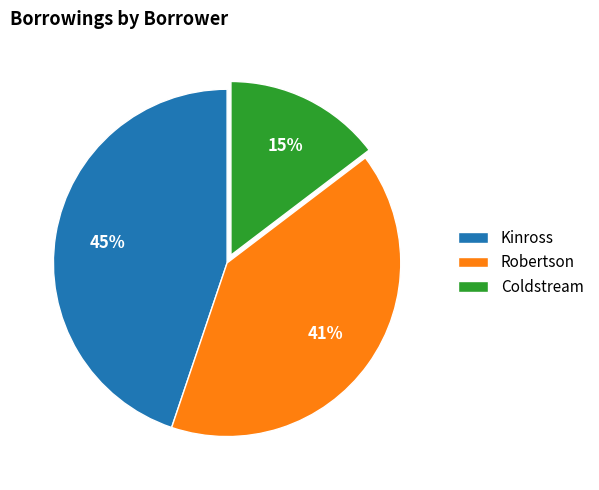

Which category has the smallest portion of the pie?

Coldstream